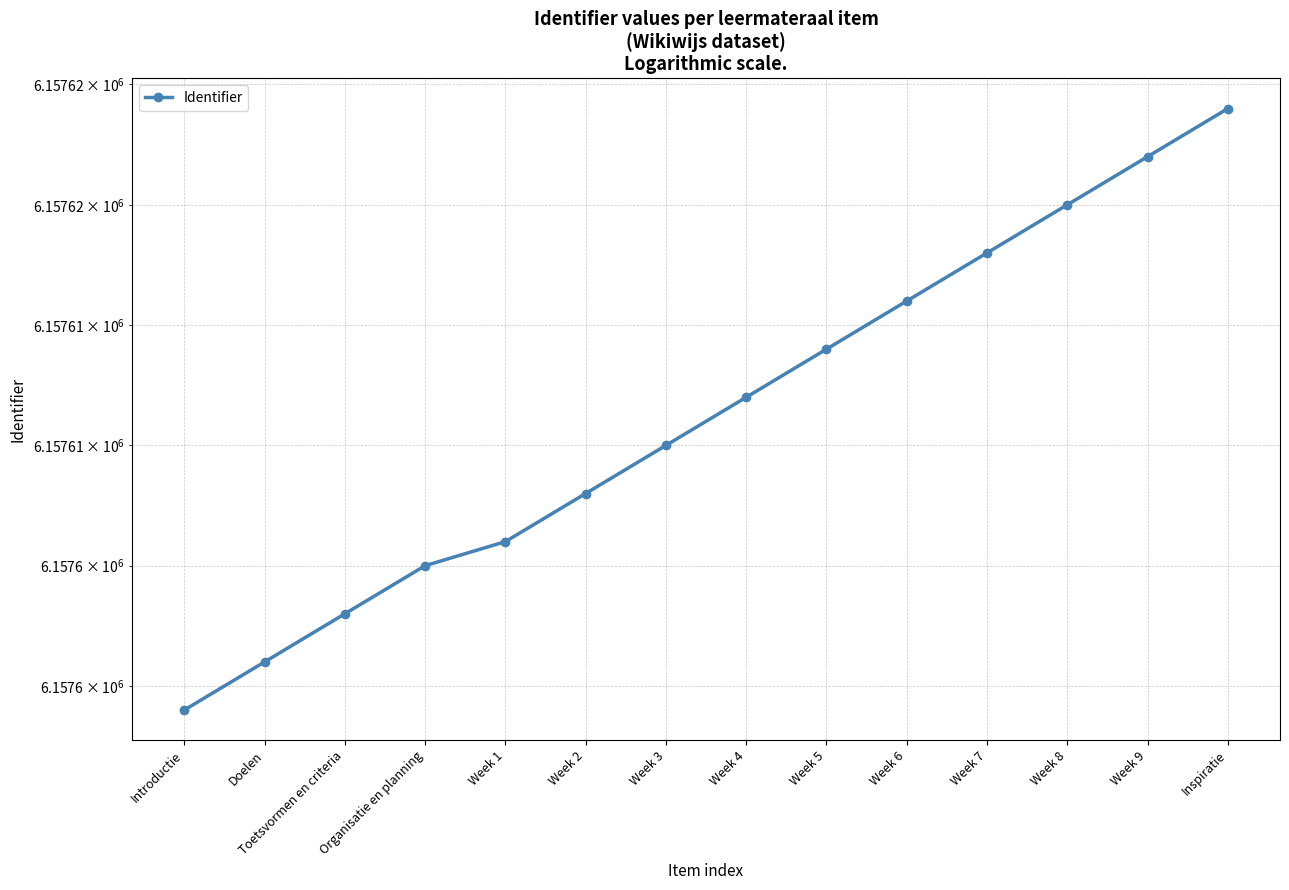

Is it true that the value at Week 8 is 6157620?

True